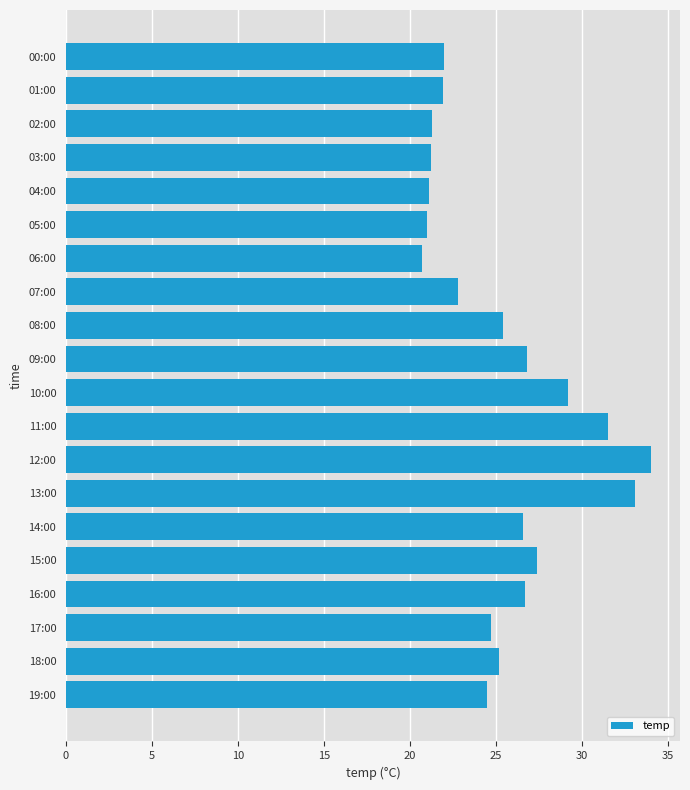

What is the label of the 7th bar from the bottom?

13:00